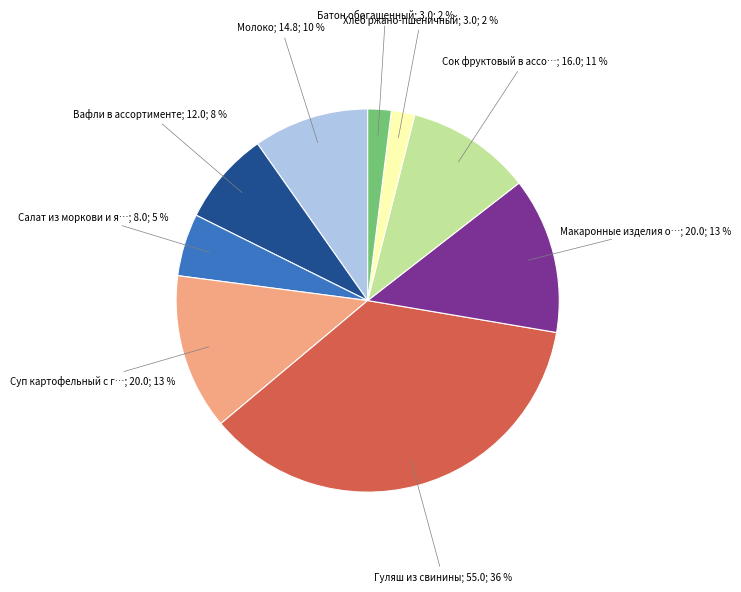

How many slices are in this pie chart?

9